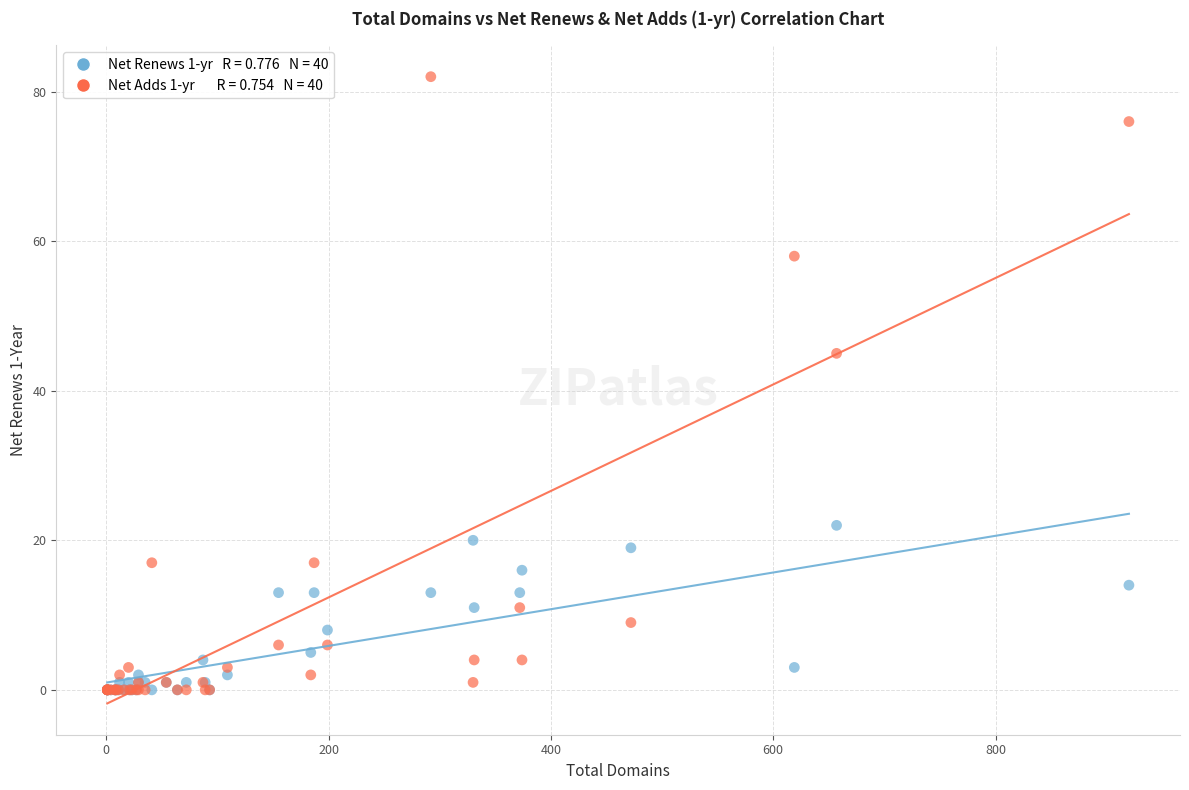

Across all series, what Y value is closest to 41?

45